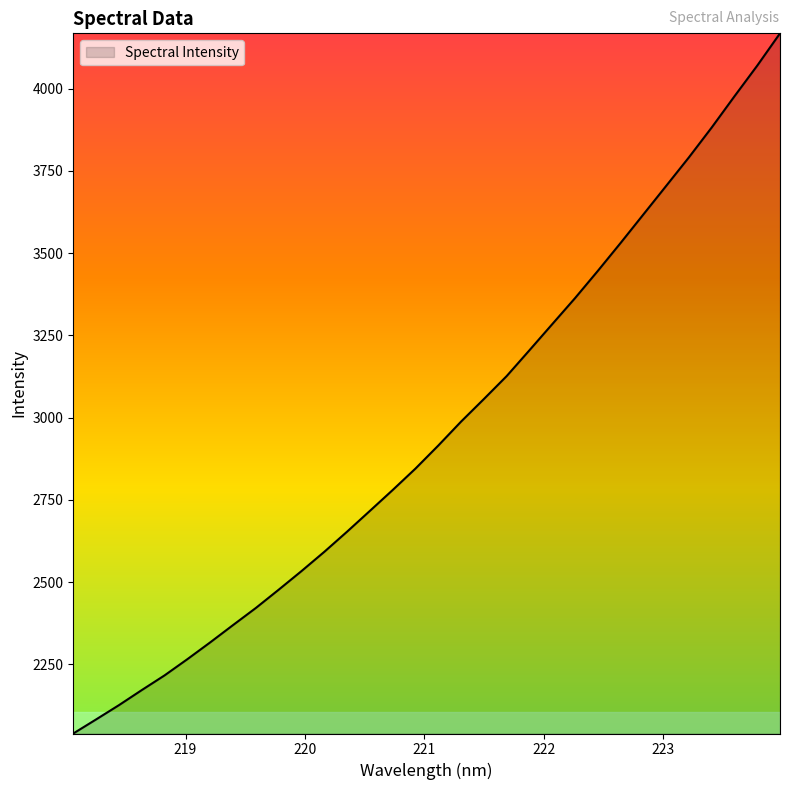

What is the greatest value displayed?

4167.7